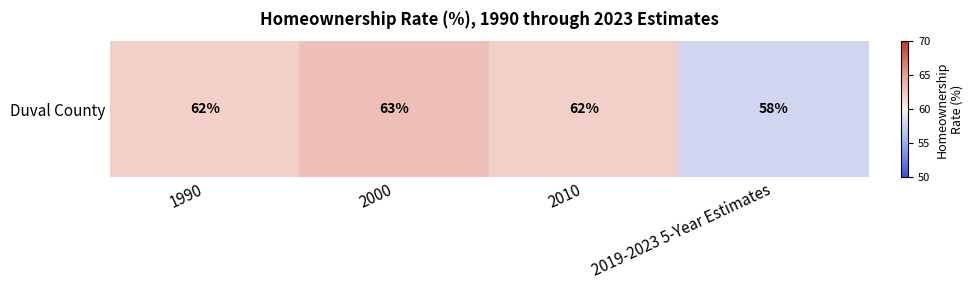

How many categories are shown in the chart?

4